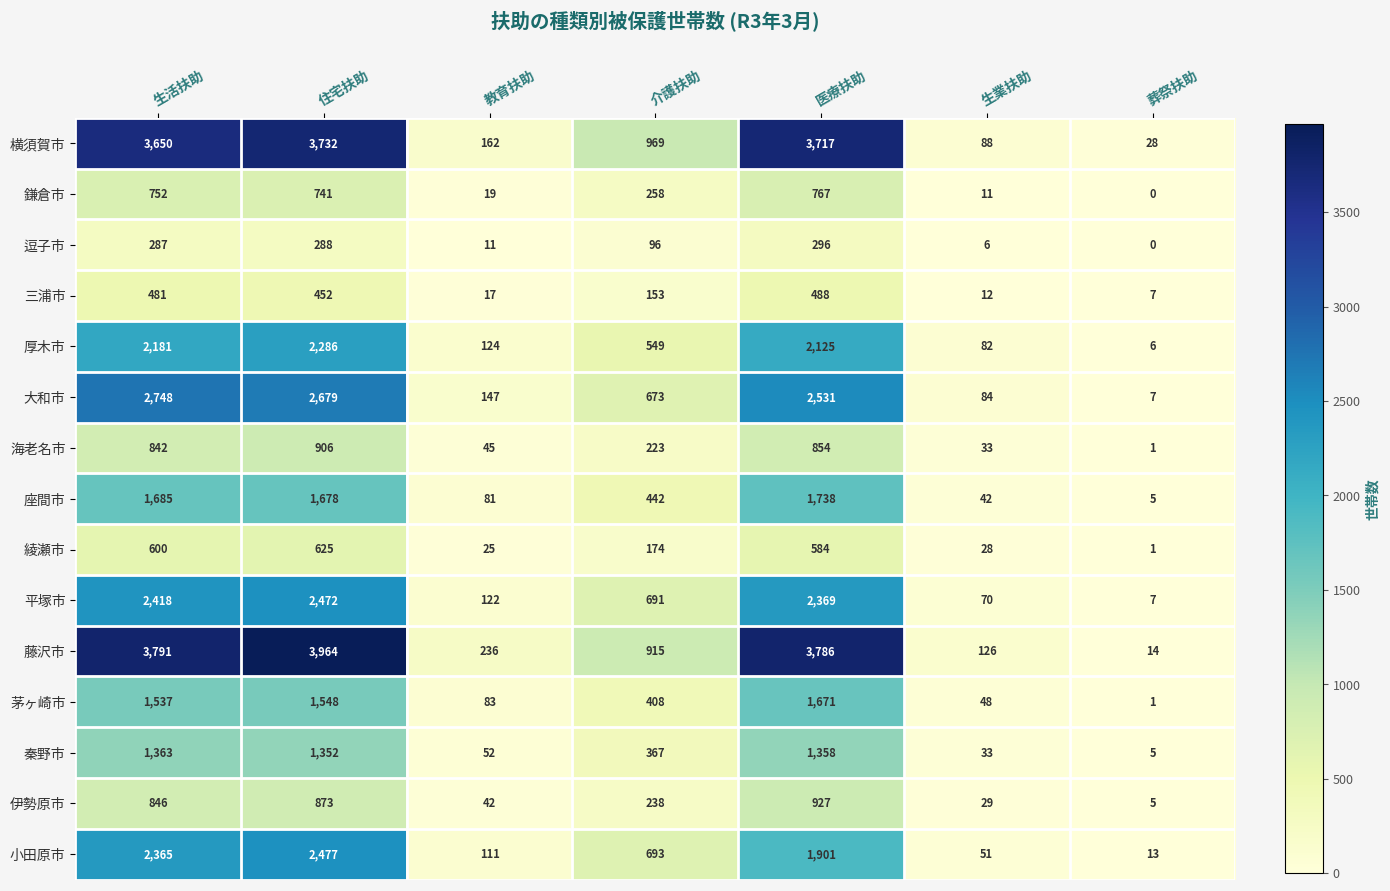

Count the number of data series in this chart.

15